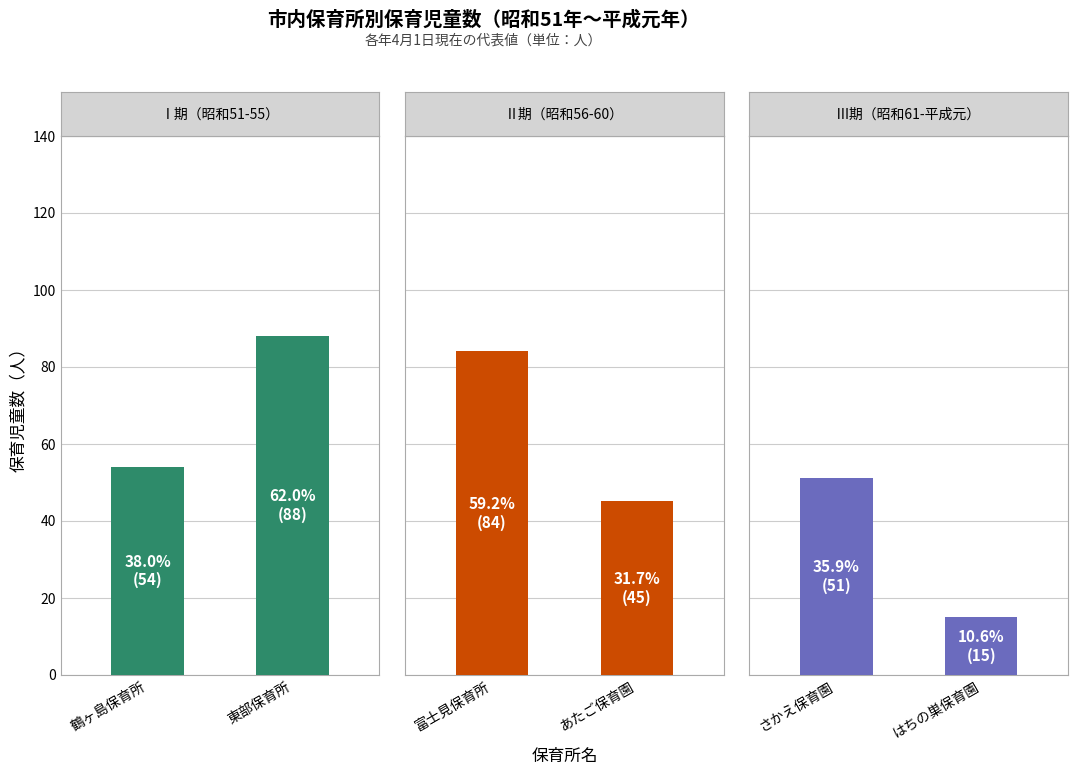

Does the chart contain stacked bars?

No